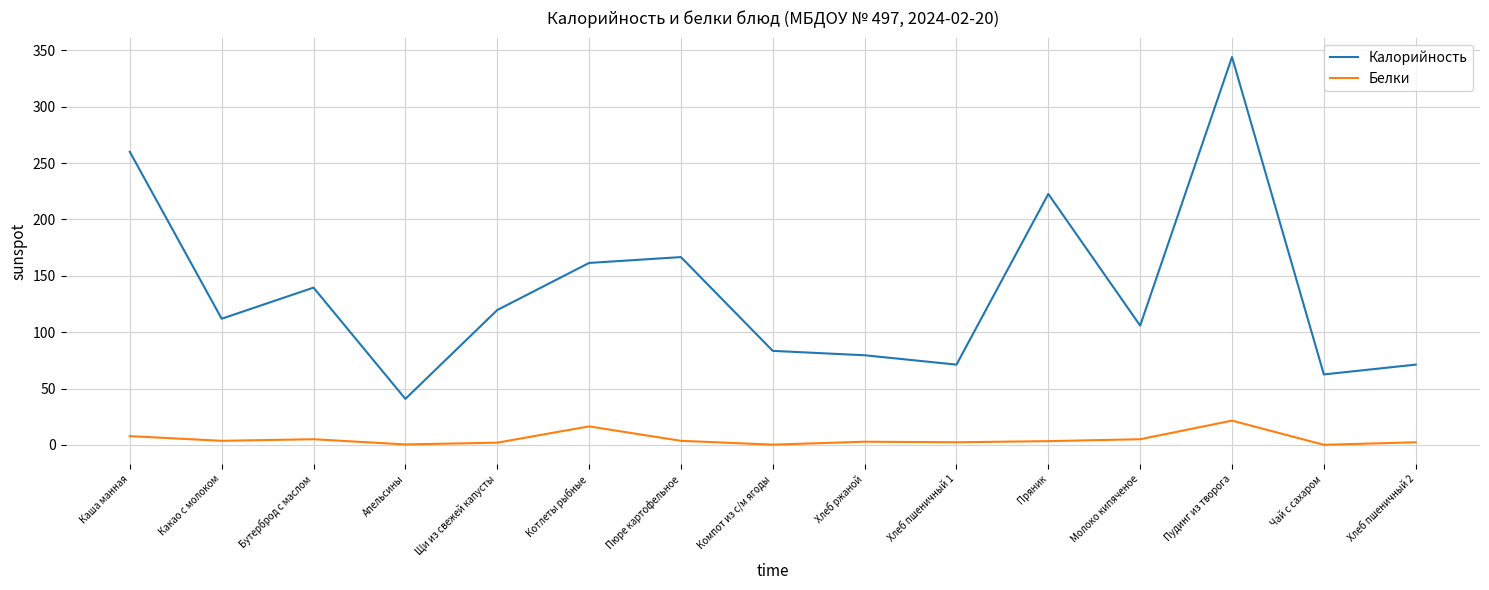

Which category has the lowest value in the Калорийность series?

Апельсины